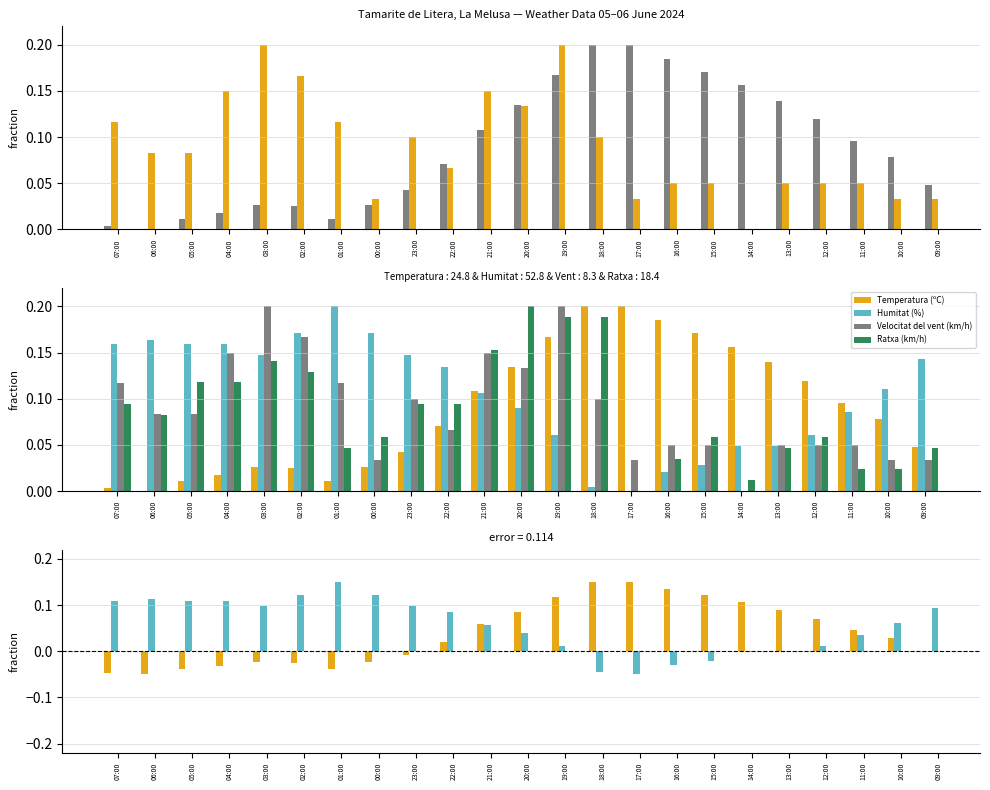

Is the value of Humitat (%) at 18:00 greater than the value of Ratxa (km/h) at 15:00?

No